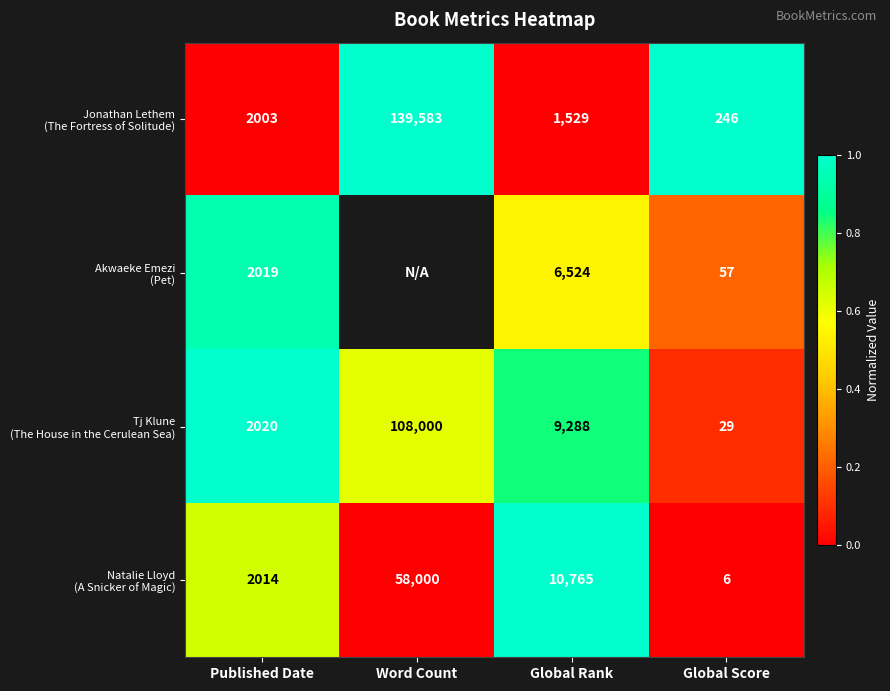

What is the difference between the highest and lowest values at Global Score?

240